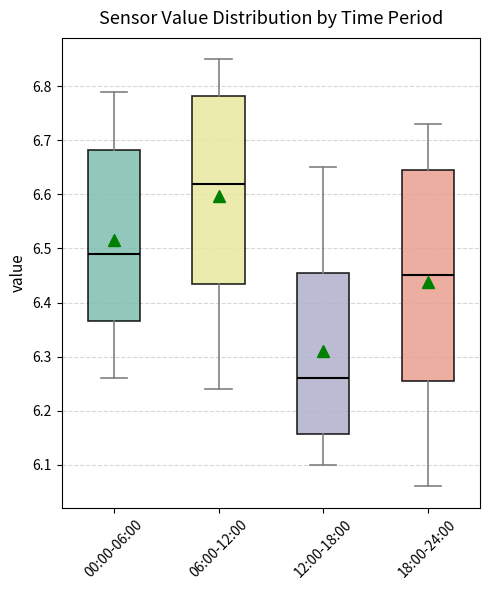

Comparing the boxes themselves (not the whiskers), which one is the tallest?

18:00-24:00